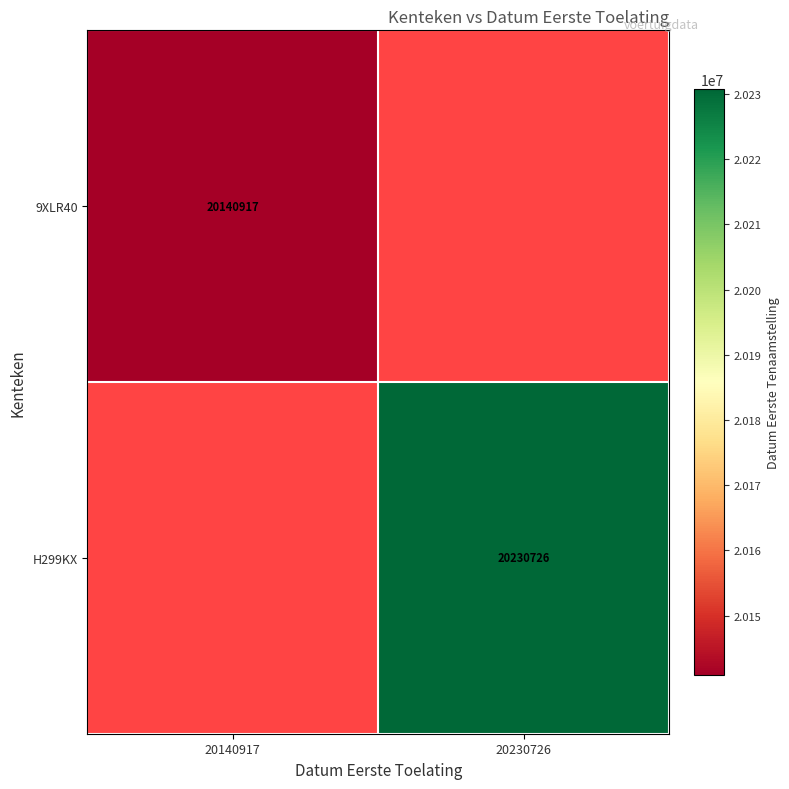

The 9XLR40 series shows 33785971 at 20140917. True or false?

False